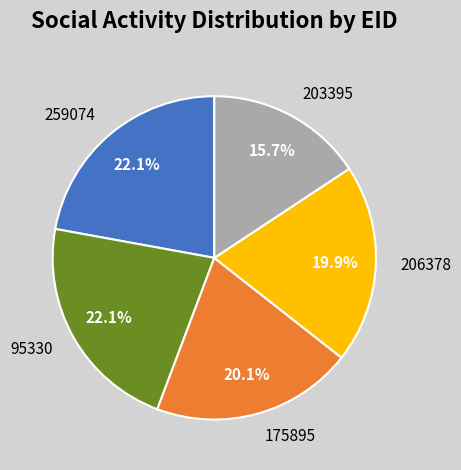

Approximately how many times larger is the value at 203395 compared to 206378?

0.8